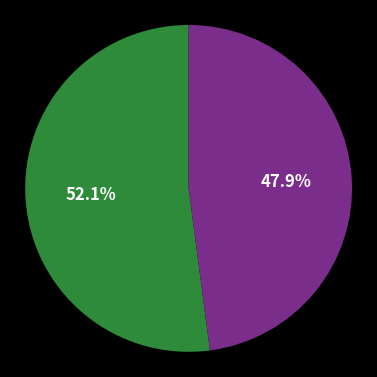

Is there any slice that represents more than half of the pie?

Yes